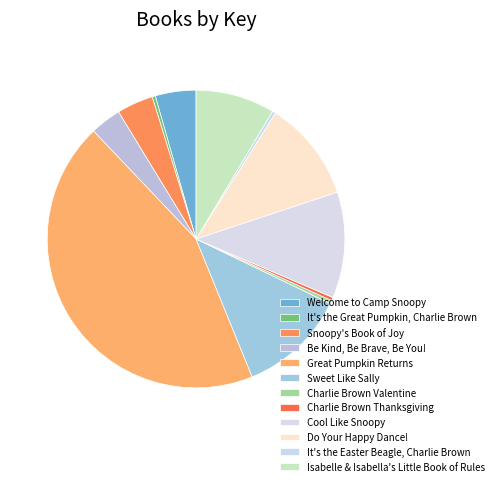

Is Charlie Brown Thanksgiving the majority of the pie?

No